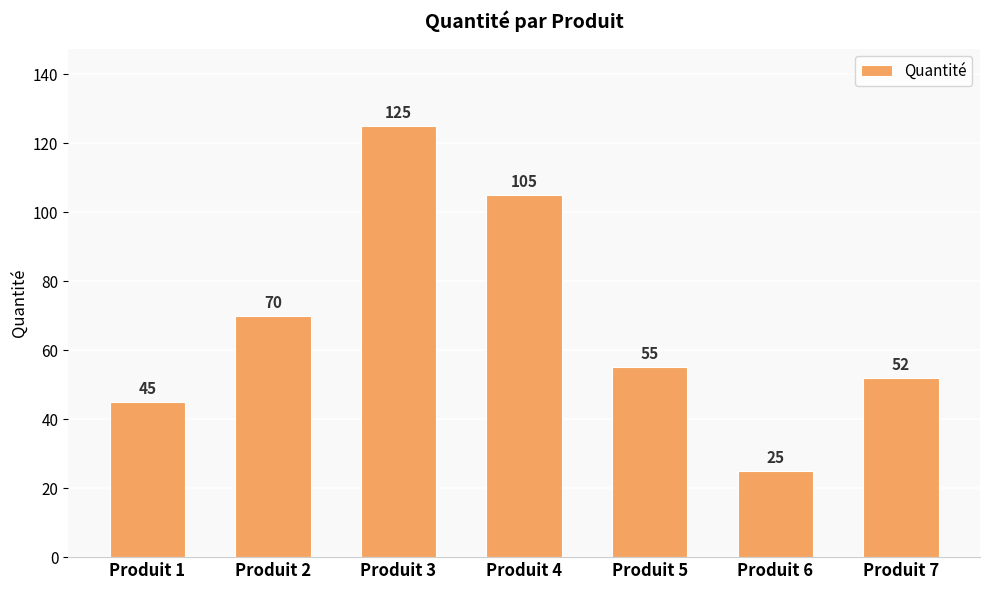

What is the sum of all values?

477